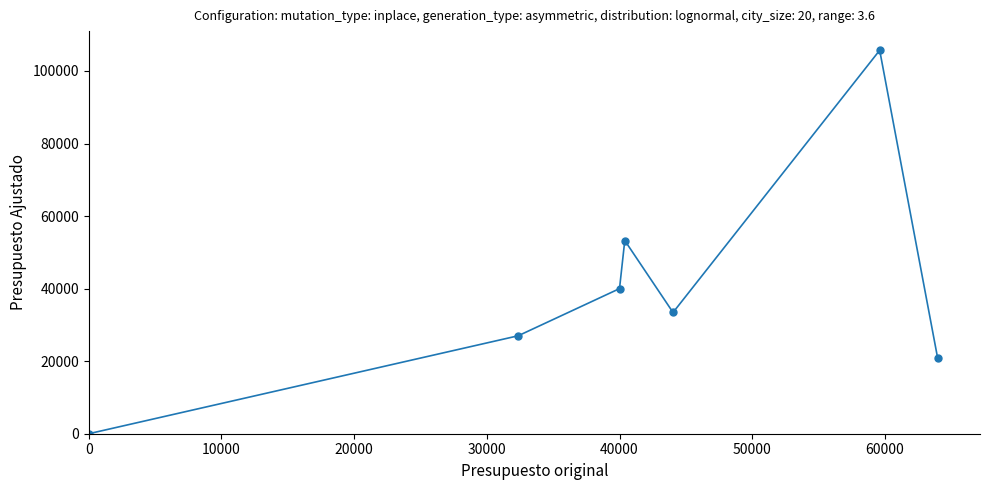

What is the greatest value displayed?

105709.8